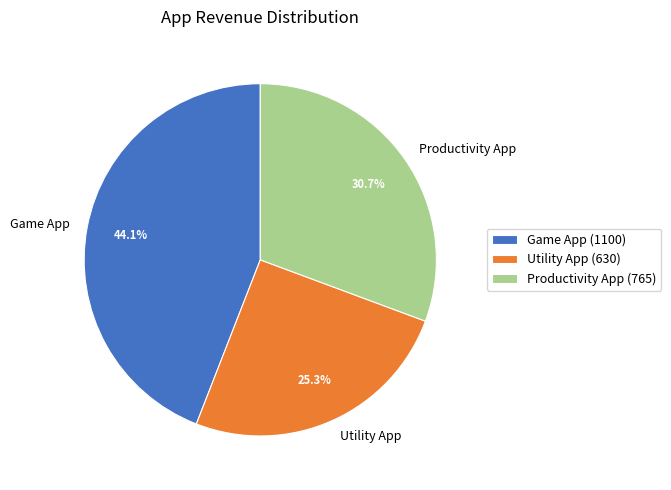

The Utility App slice represents 25% of the pie. True or false?

True